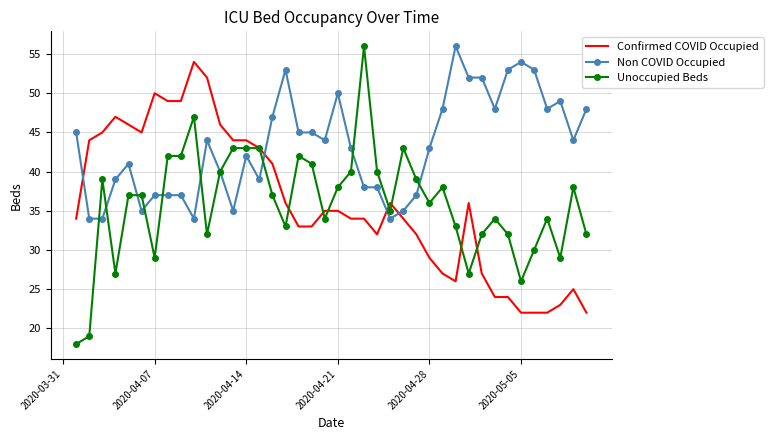

What is the greatest value displayed?

56